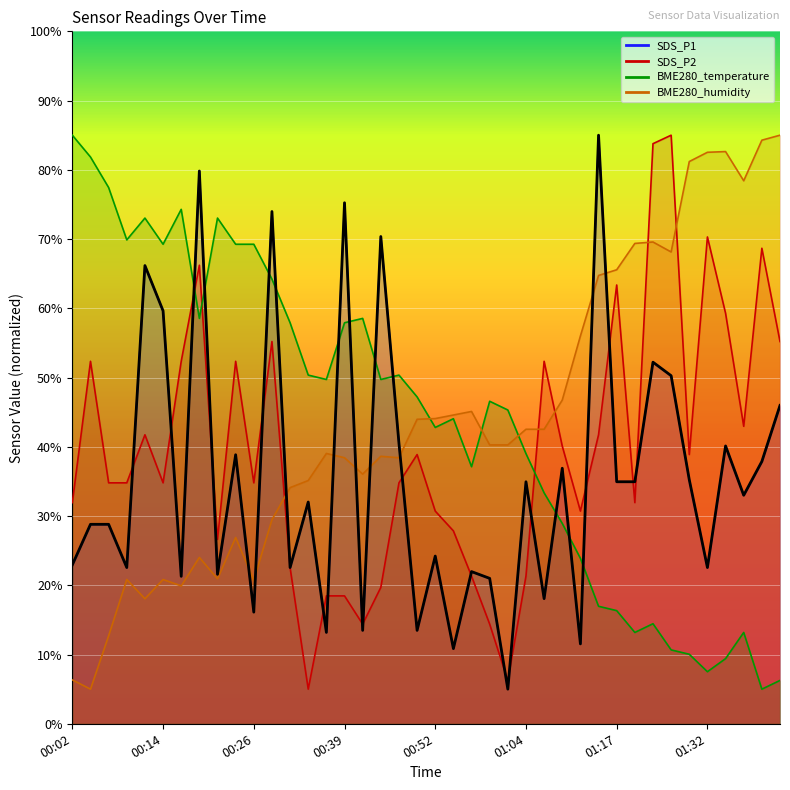

What is the difference between the highest and lowest values at 01:23?

69.3